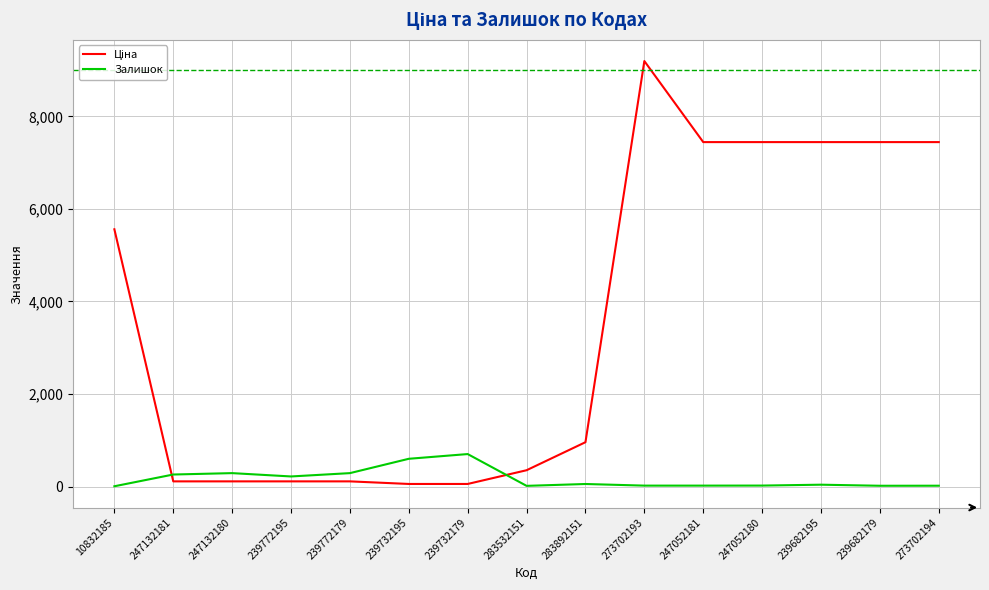

Is it true that Залишок equals 55.0 at 283892151?

True